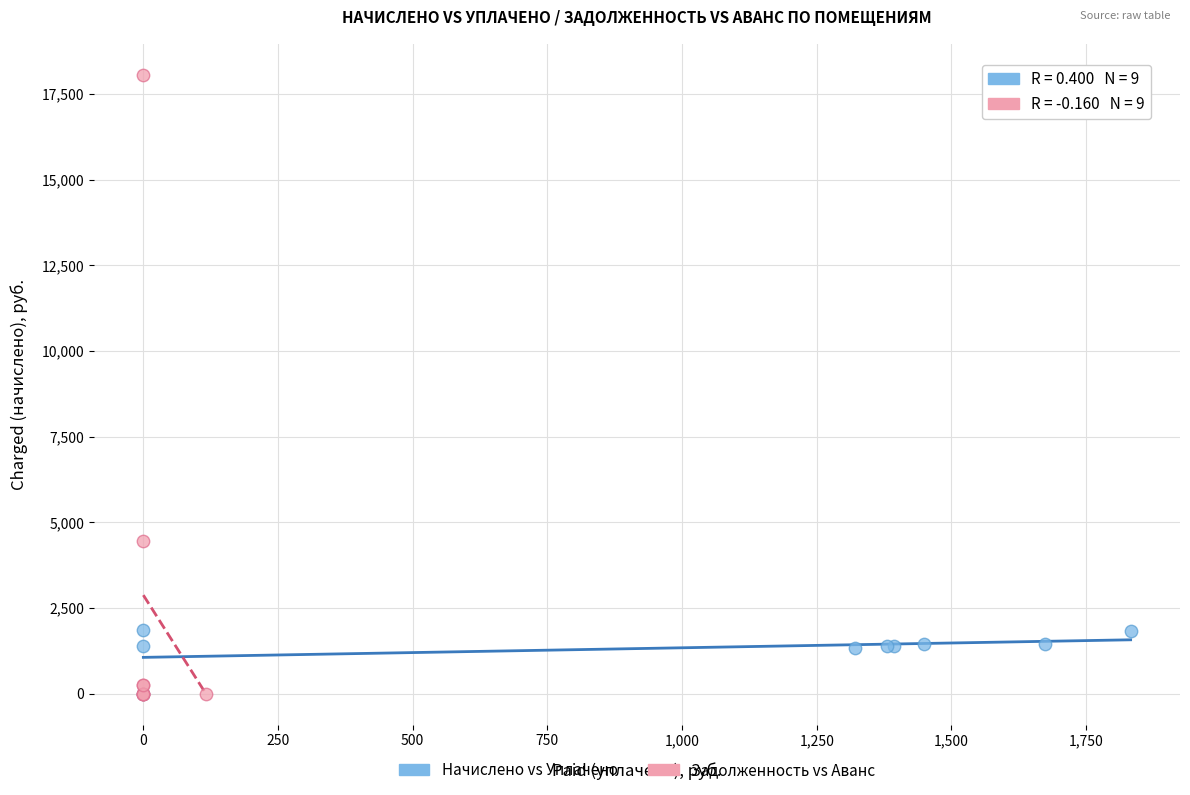

Which series has the largest Y range (max minus min)?

Задолженность vs Аванс